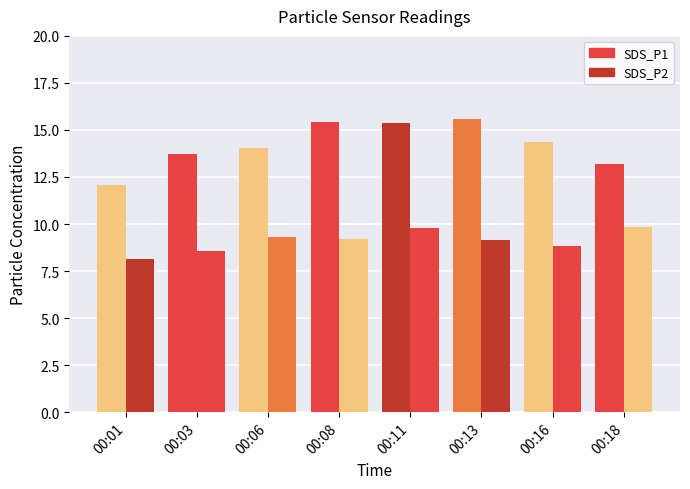

Which series has the largest total across all categories?

SDS_P1